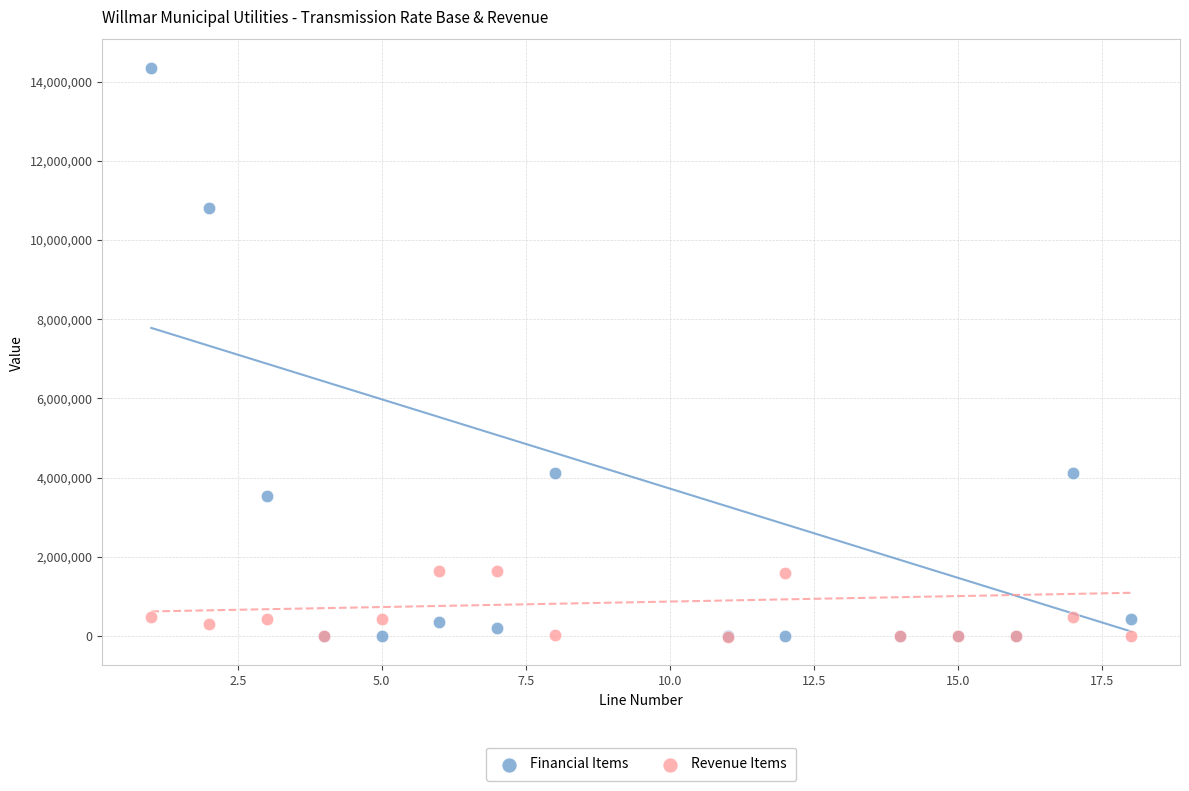

Which series has the widest spread of Y values?

Financial Items